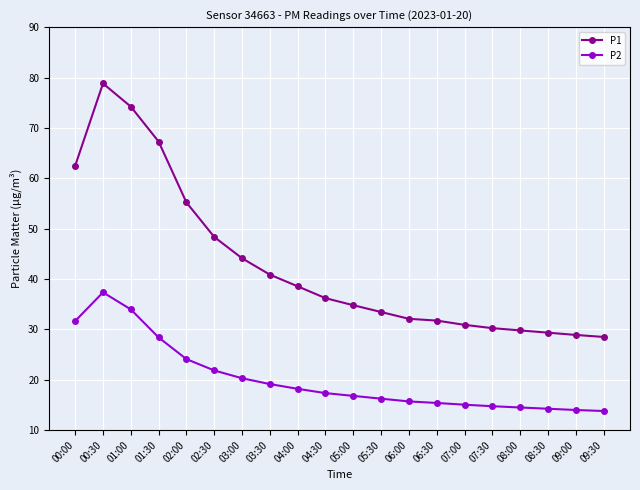

What is the label of the 11th point from the right?

04:30